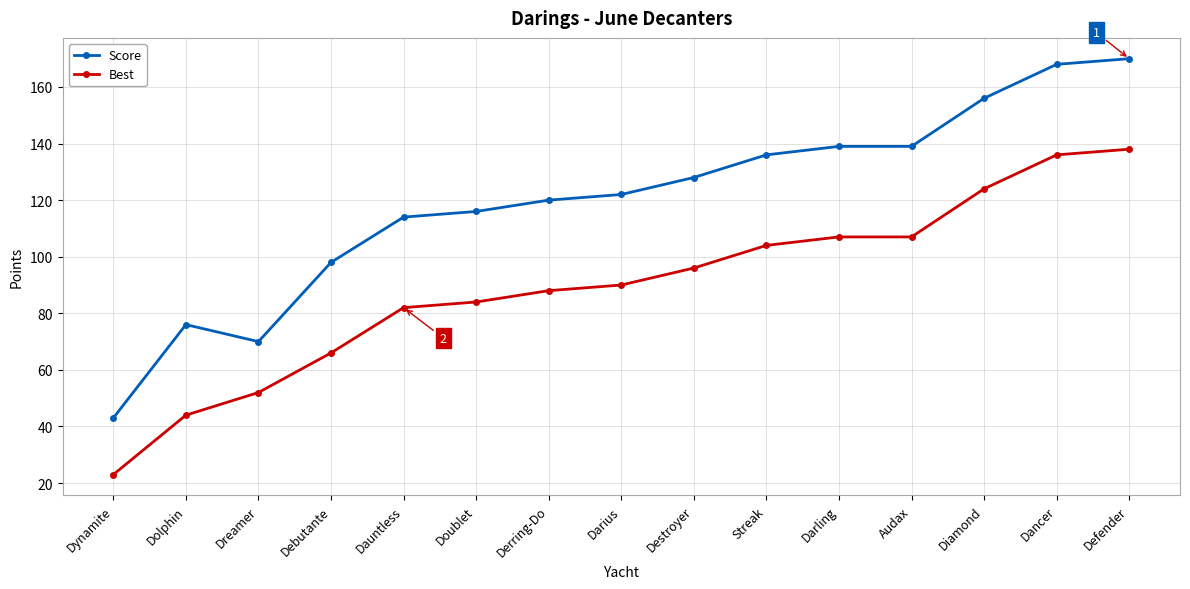

True or false: Score and Best cross at least once.

False